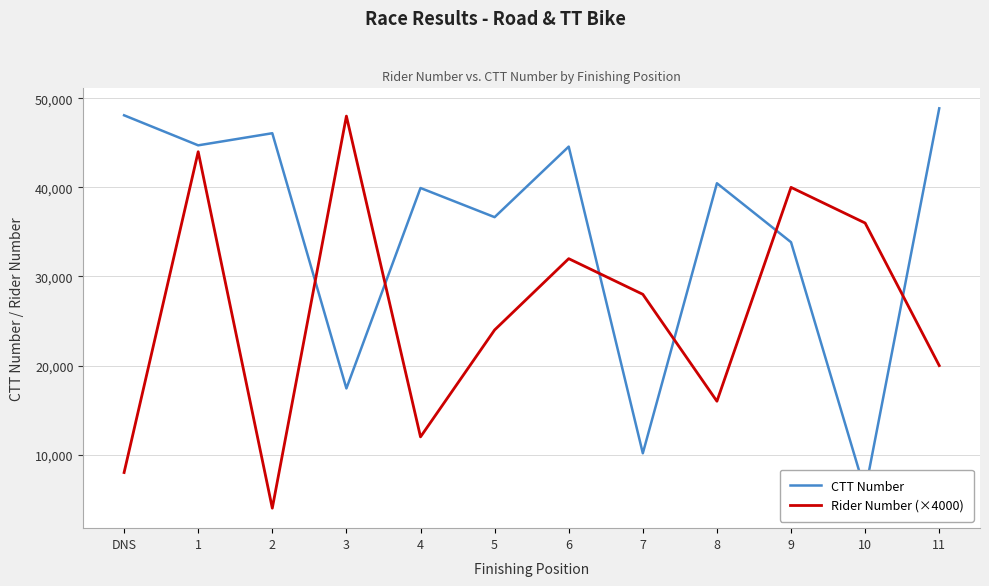

Which category has the lowest value across all series?

2